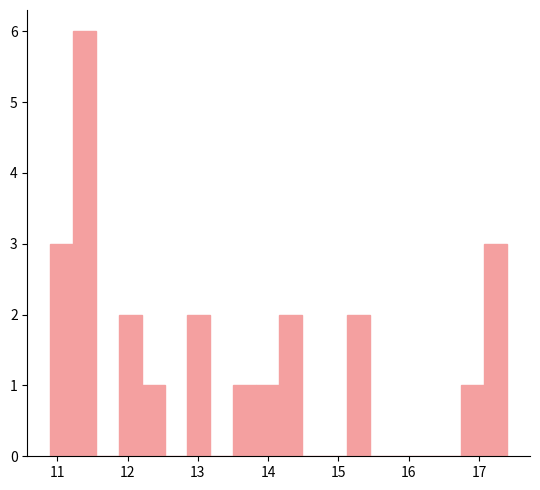

Around what value on the x-axis is the tallest bar? Give the approximate position of its centre, as read against the axis.

11.4